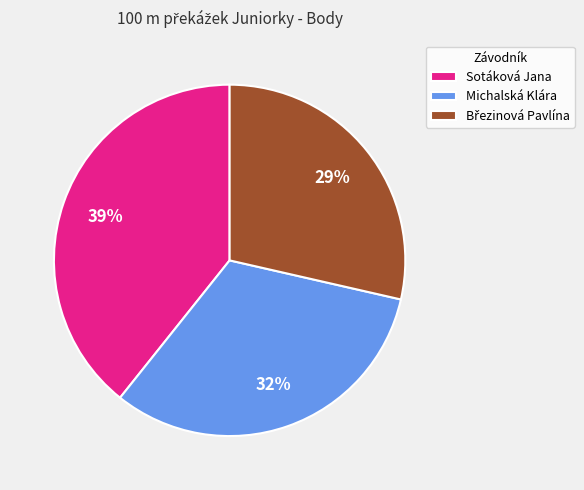

To the nearest percent, what percentage of the pie is Michalská Klára?

32%